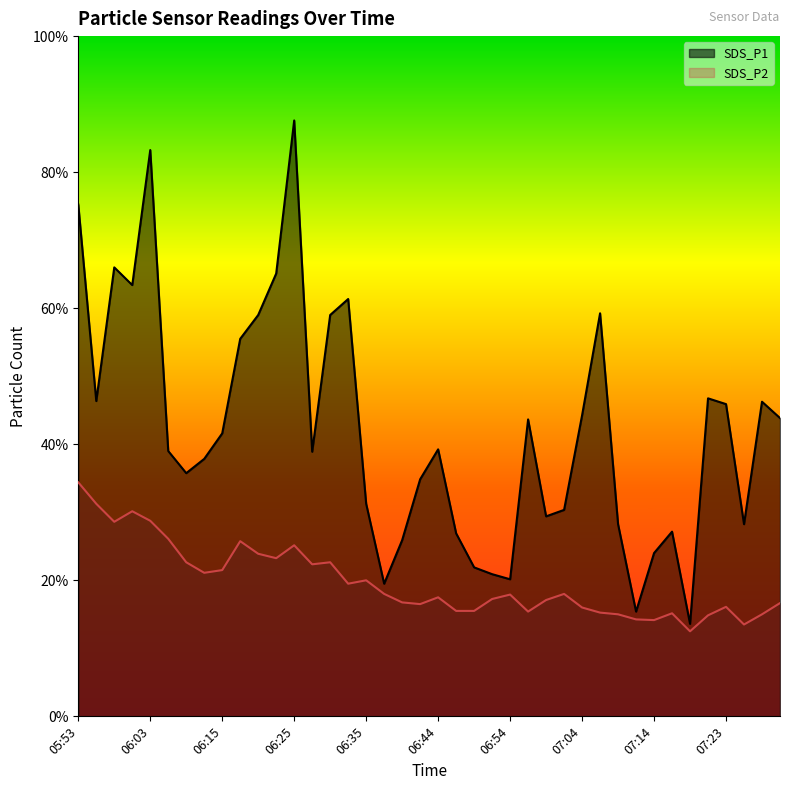

What are all the series names shown in the legend?

SDS_P1, SDS_P2